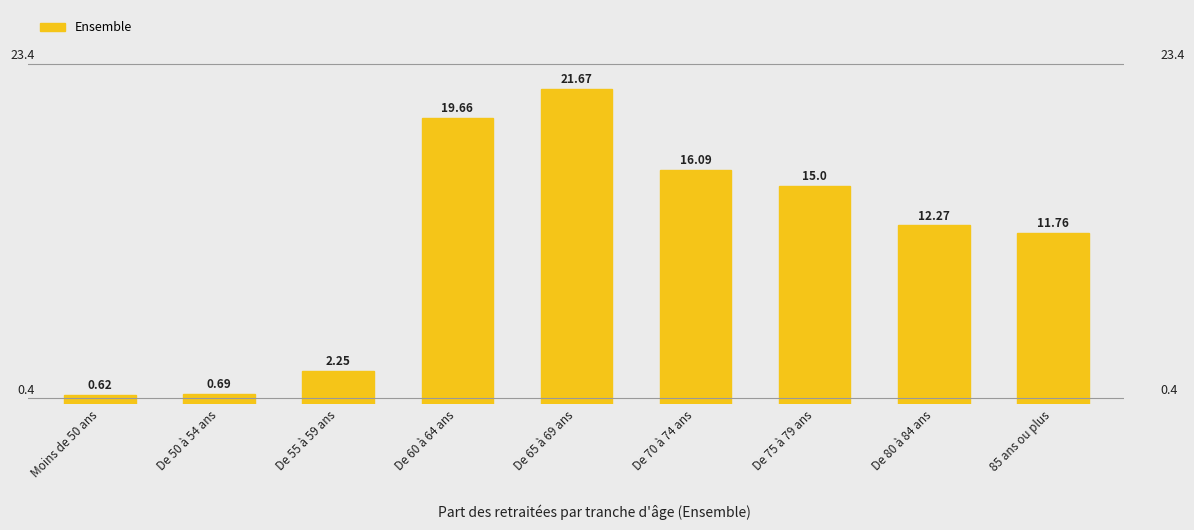

What is the greatest value displayed?

21.7